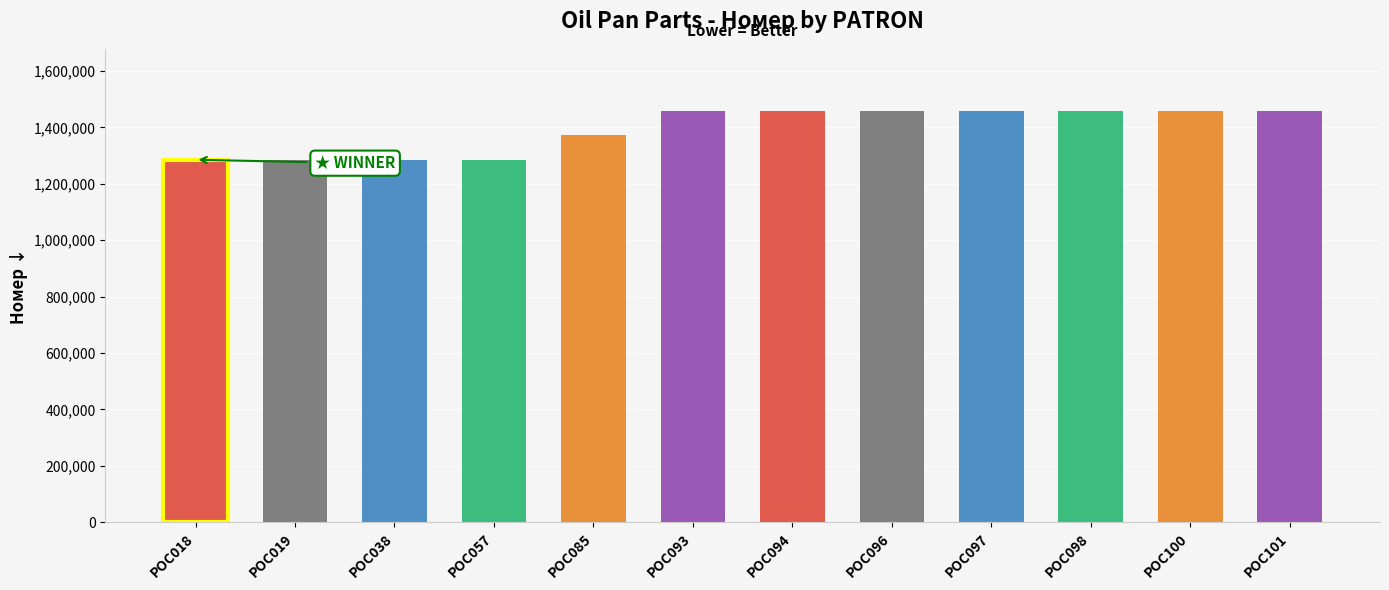

What is the value of the 5th bar from the left?

1372808